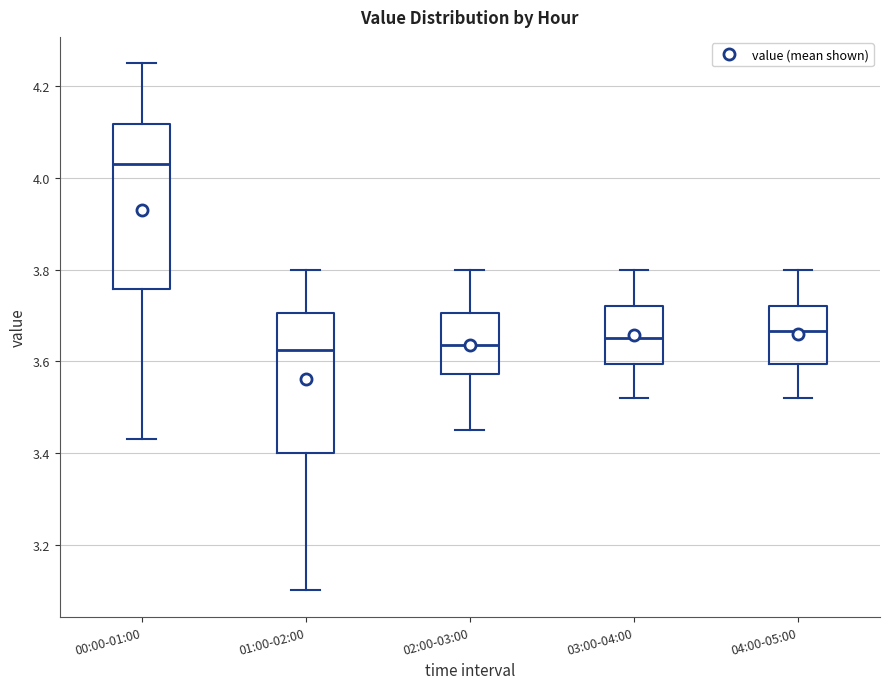

Where does the upper whisker of the box for 01:00-02:00 end on the y-axis? The values are not printed on the chart, so give them approximately, as read against the axis.

3.80